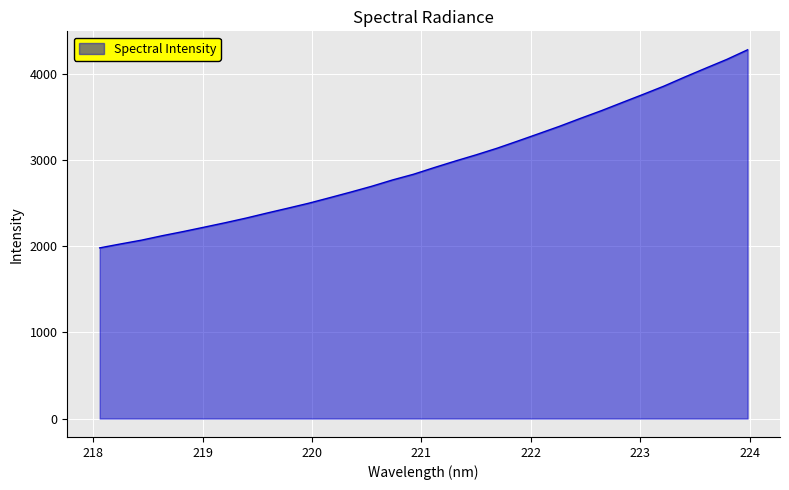

What is the difference between the maximum and minimum values?

2299.2